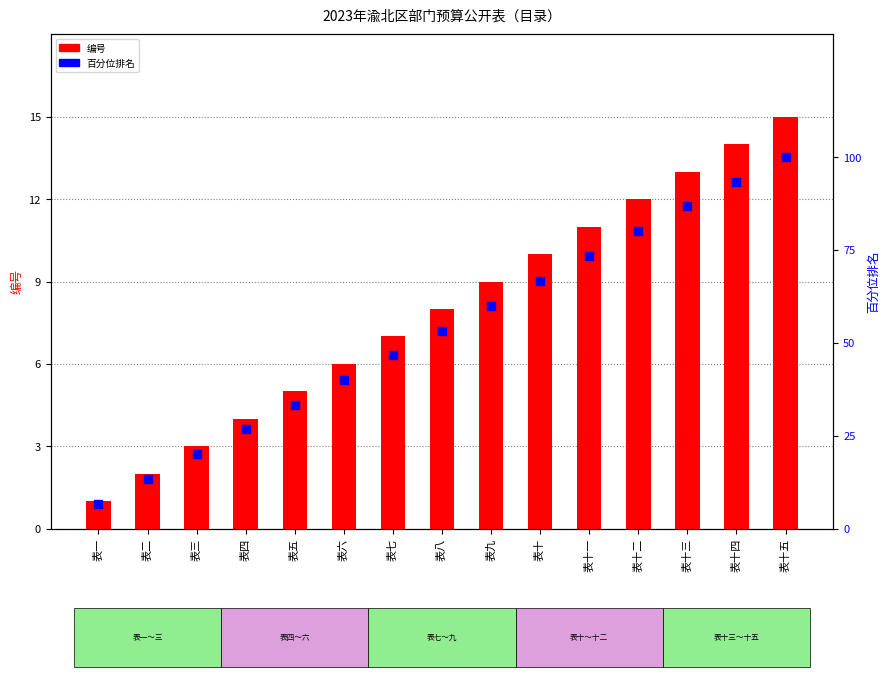

Which series has the largest total across all categories?

百分位排名